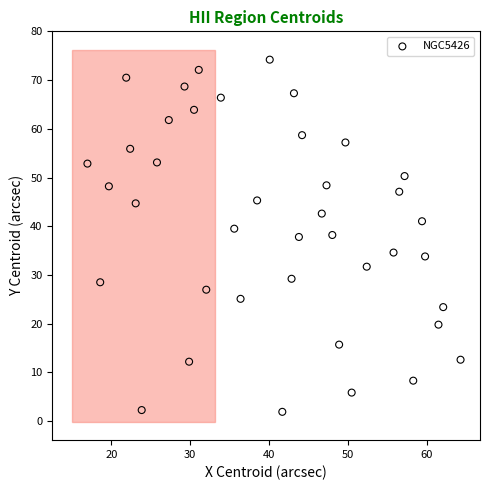

What is the range of X values (max minus min)?

47.3